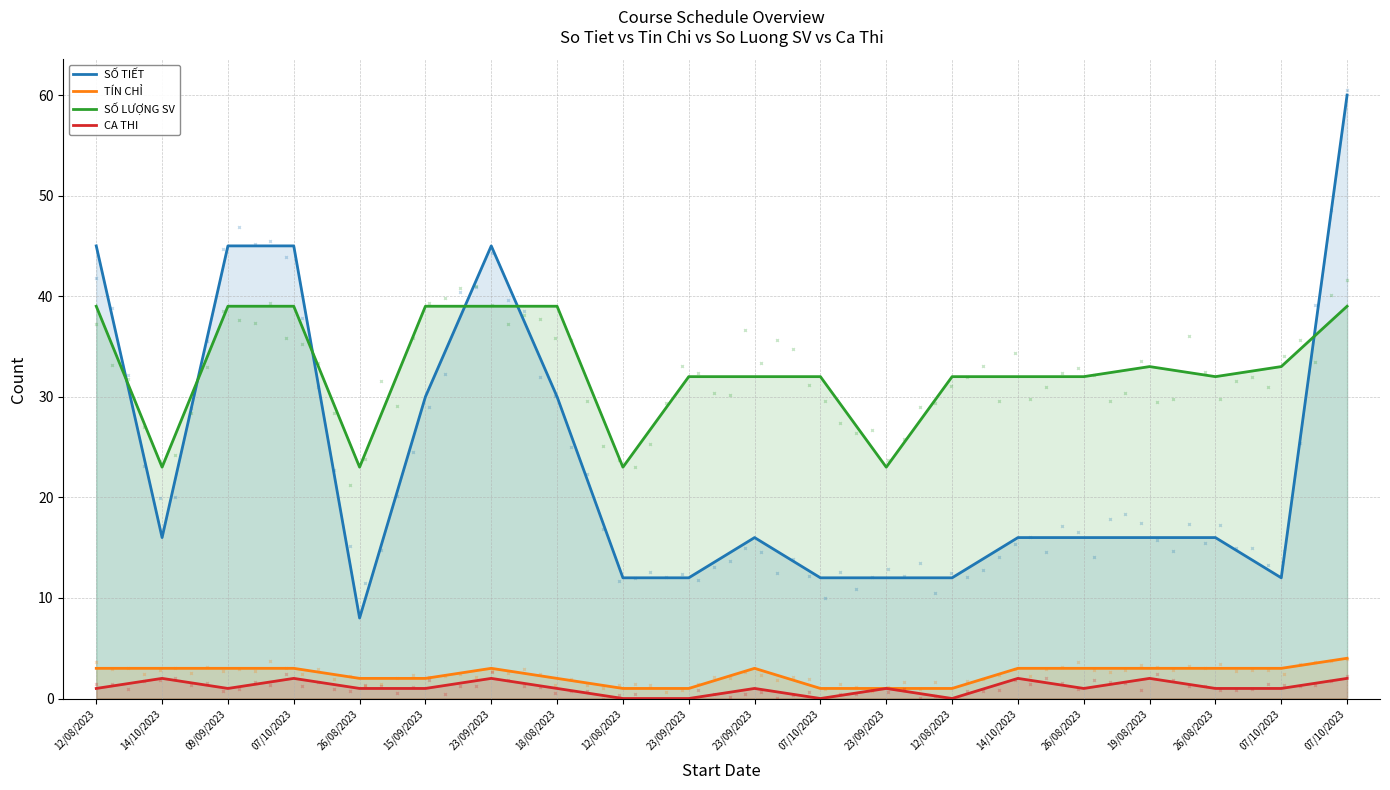

At how many categories does at least one series exceed 43?

5